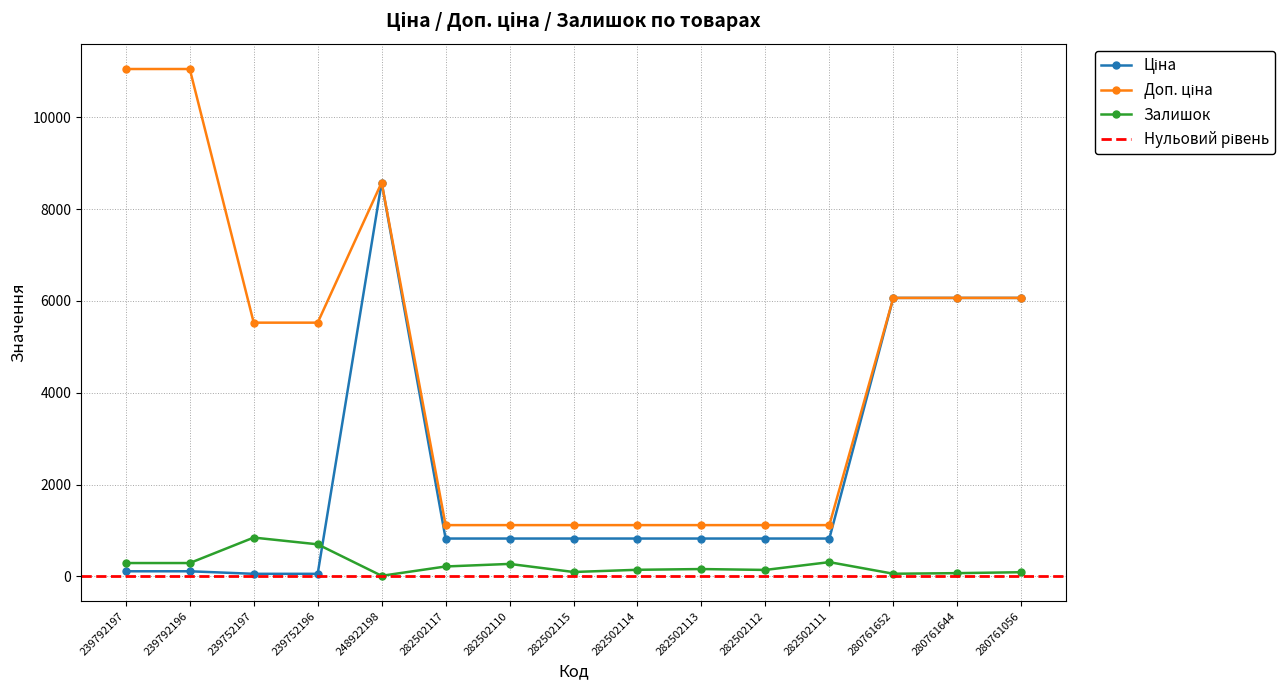

What is the highest value of the Залишок series?

845.0